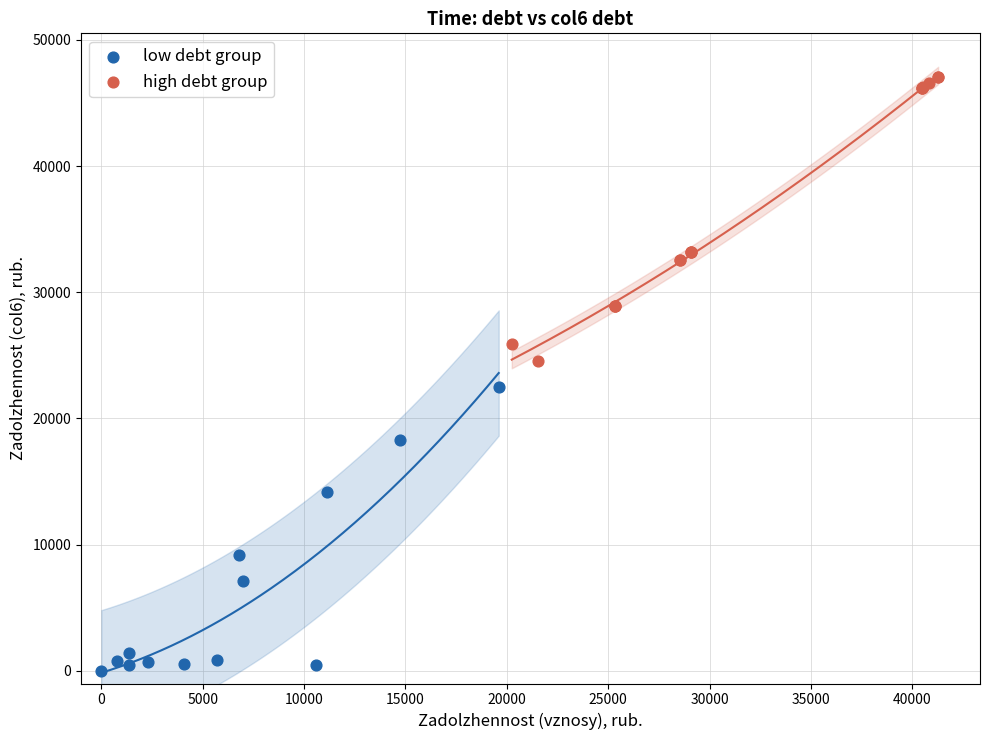

Which series contains the highest Y value?

high debt group